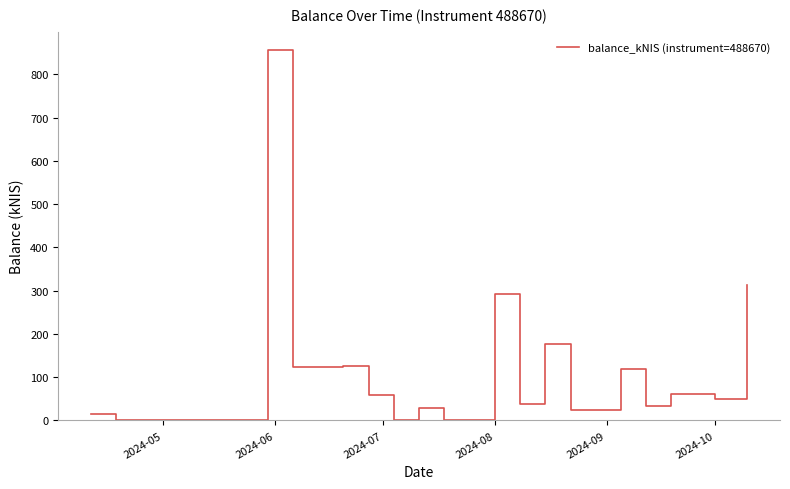

True or false: the data has more than 0 interior local peaks.

True